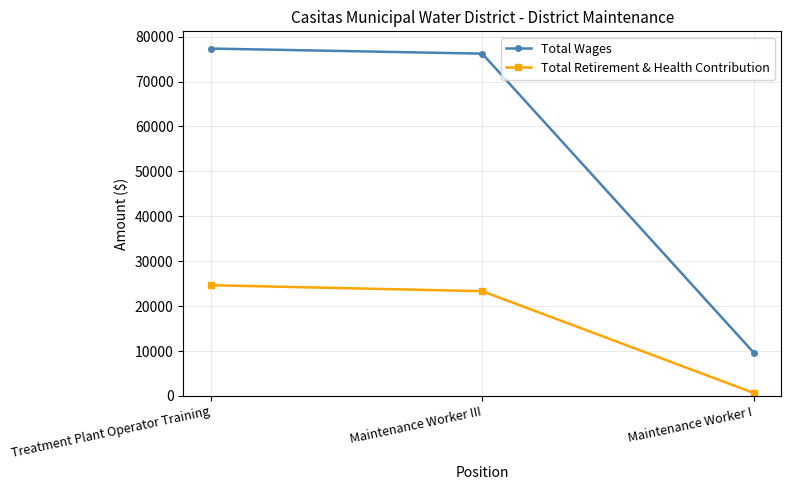

The Total Retirement & Health Contribution series shows 24663 at Treatment Plant Operator Training. True or false?

True